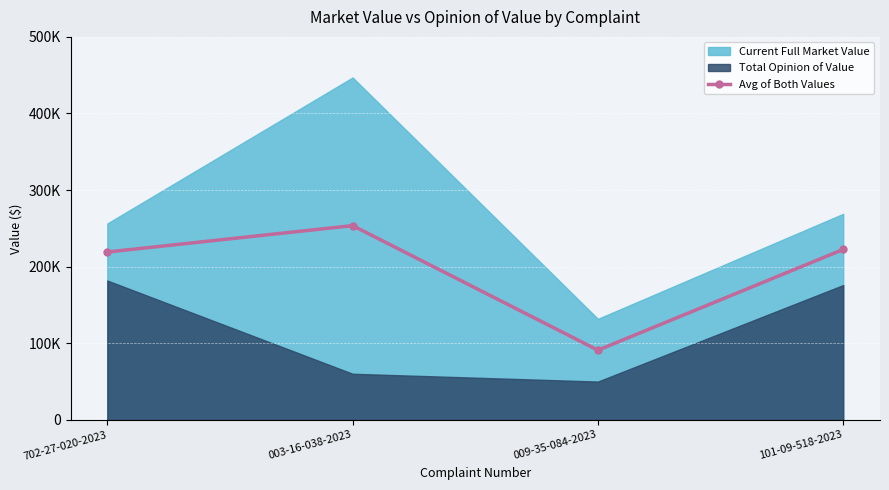

Does the chart display data point markers on the line(s)?

Yes